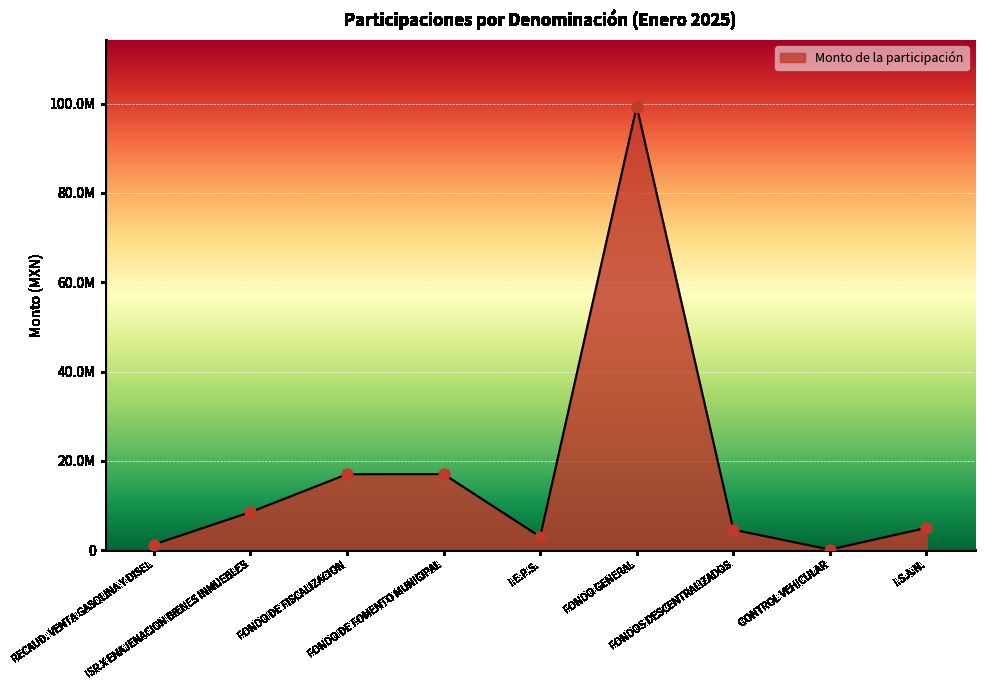

Between CONTROL VEHICULAR and I.S.A.N., which is larger?

I.S.A.N.